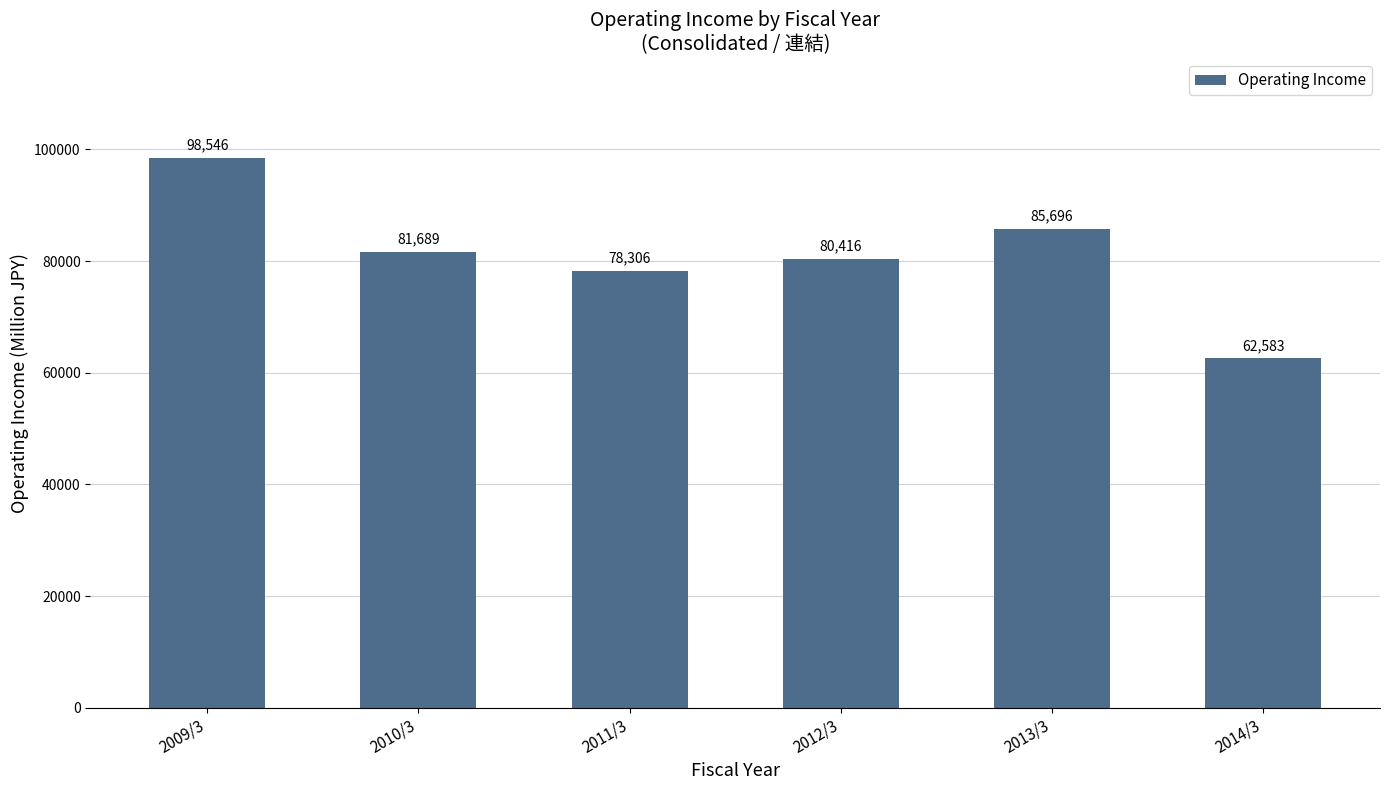

Reading left to right, what are all the values shown in this chart?

2009/3=98546	2010/3=81689	2011/3=78306	2012/3=80416	2013/3=85696	2014/3=62583